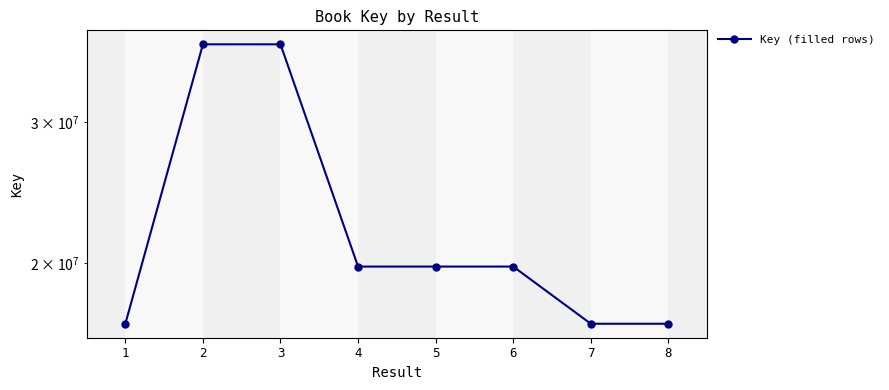

Reading left to right, what are all the values shown in this chart?

1=16806494	2=37488088	3=37486662	4=19805024	5=19805012	6=19804949	7=16806512	8=16806503